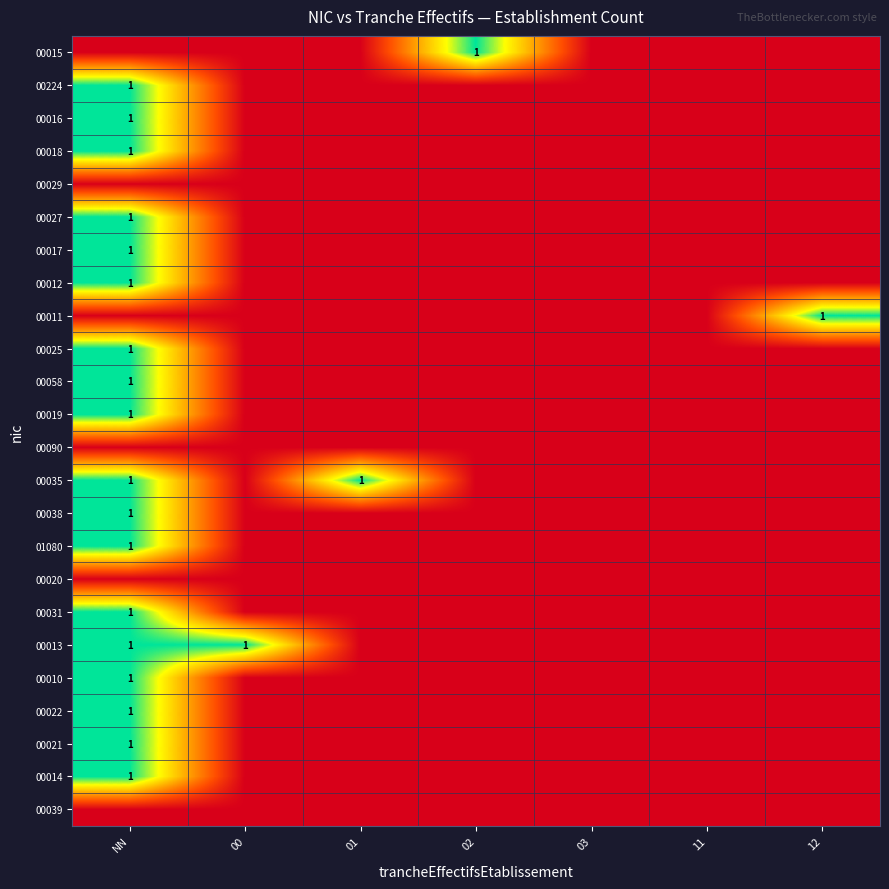

At which category does the chart reach its minimum across all series?

NN